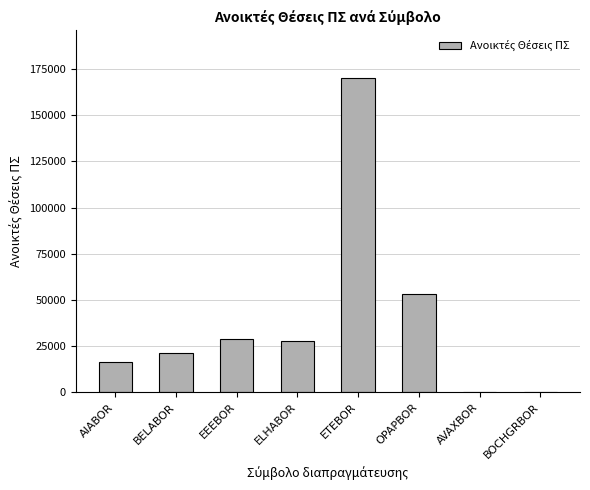

How many distinct data groups are displayed?

1